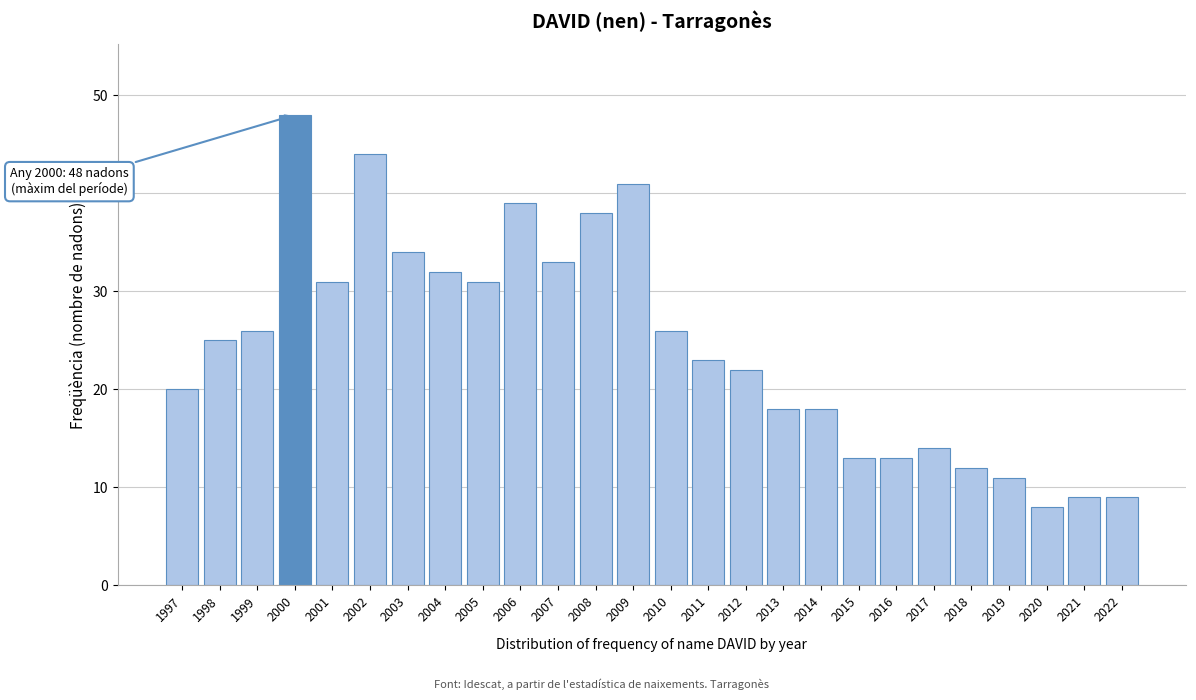

Reading right to left, list all the values displayed in this chart.

2022=9	2021=9	2020=8	2019=11	2018=12	2017=14	2016=13	2015=13	2014=18	2013=18	2012=22	2011=23	2010=26	2009=41	2008=38	2007=33	2006=39	2005=31	2004=32	2003=34	2002=44	2001=31	2000=48	1999=26	1998=25	1997=20